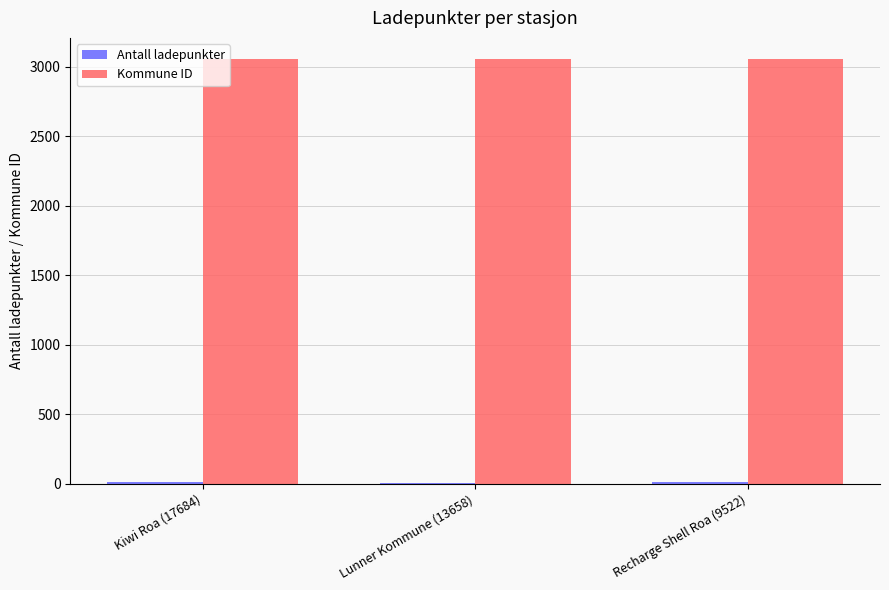

Is it true that Kommune ID equals 743 at Kiwi Roa (17684)?

False